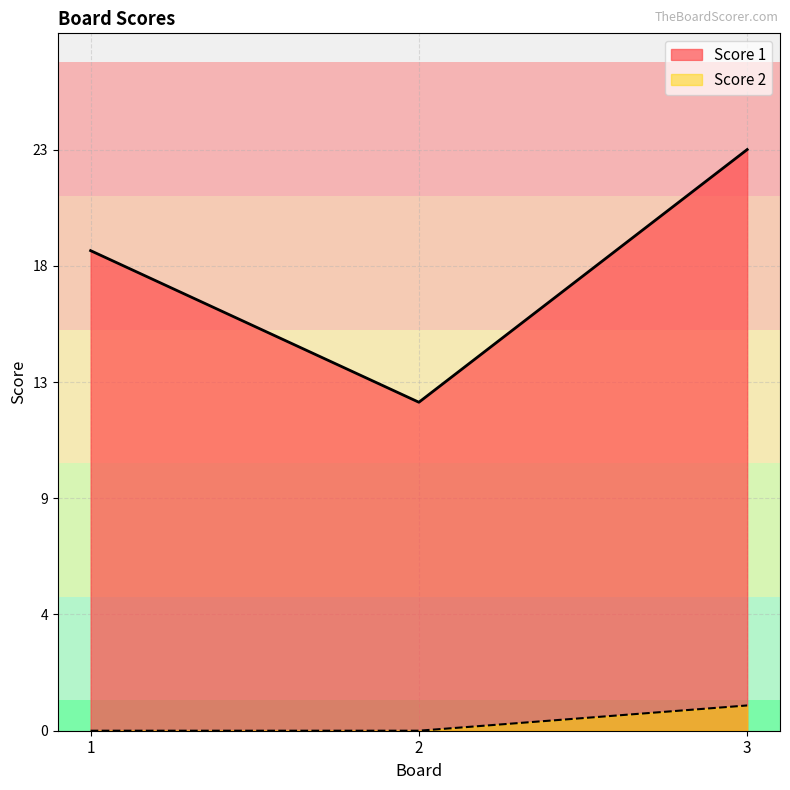

List the series in order of their peak value, highest first.

Score 1, Score 2